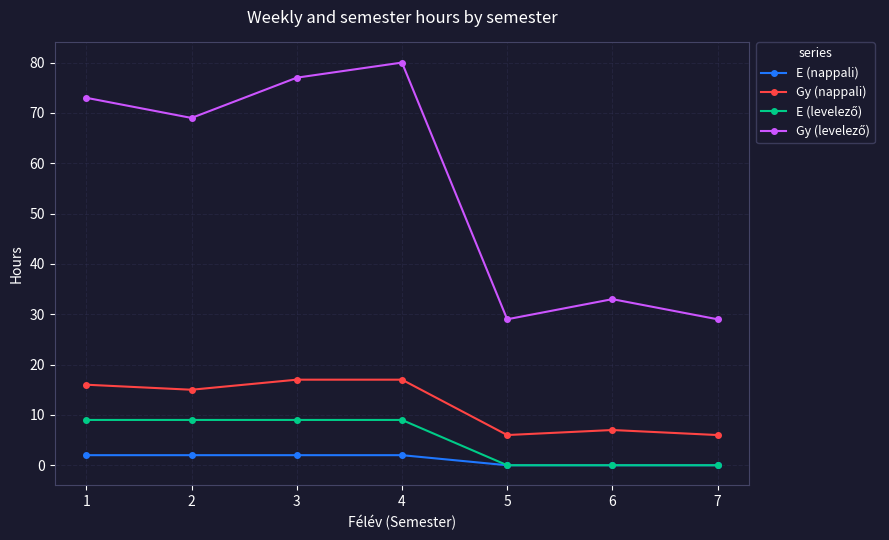

At how many categories does at least one series exceed 0?

7